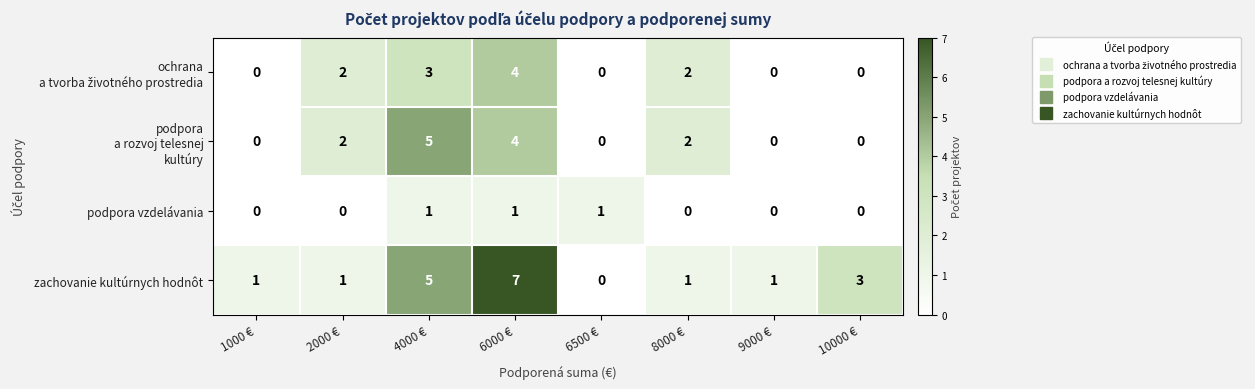

At how many categories does at least one series exceed 0?

8